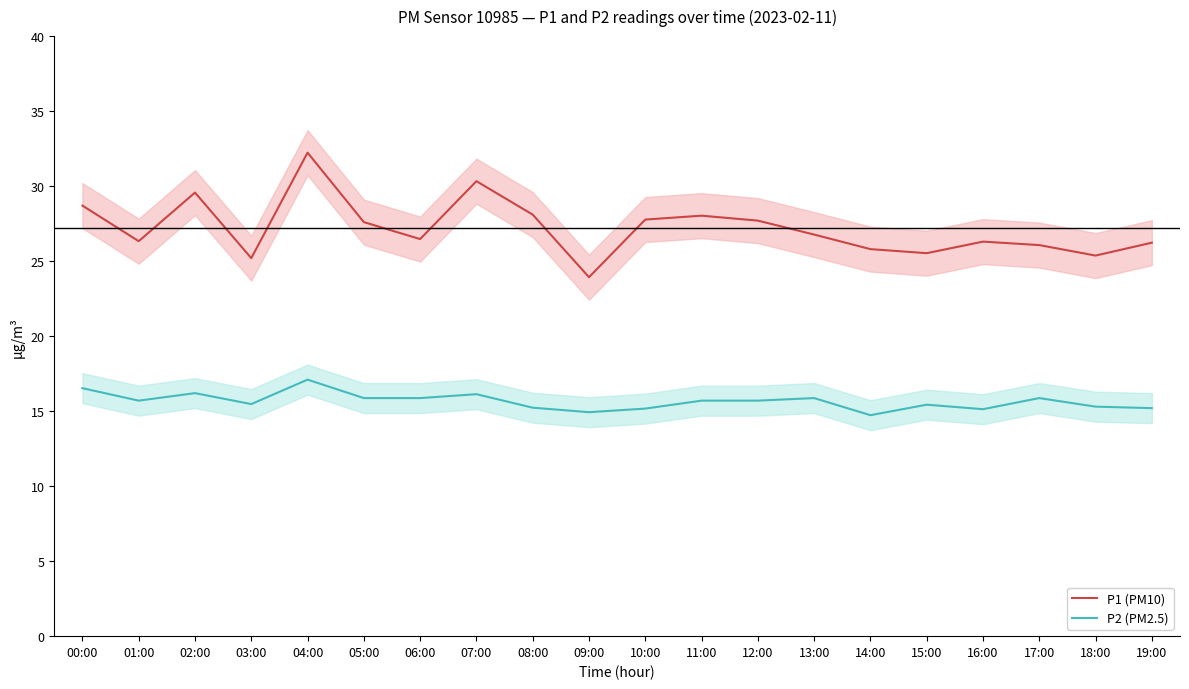

List the labels in order of P2 (PM2.5) value, smallest first.

14:00, 09:00, 16:00, 10:00, 19:00, 08:00, 18:00, 15:00, 03:00, 01:00, 11:00, 12:00, 05:00, 06:00, 13:00, 17:00, 07:00, 02:00, 00:00, 04:00